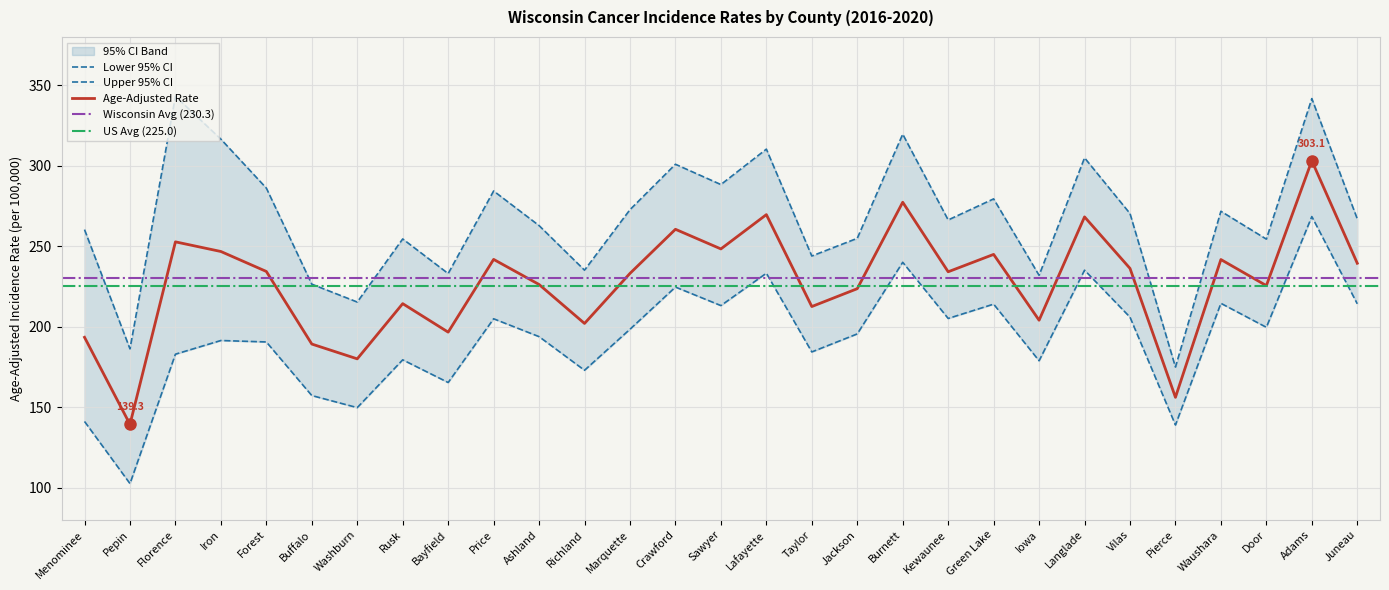

What is the label of the 1st point from the right?

Juneau